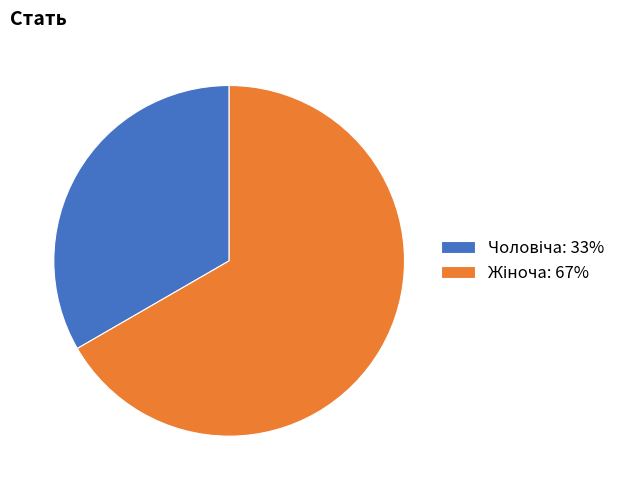

Does any single category account for the majority?

Yes